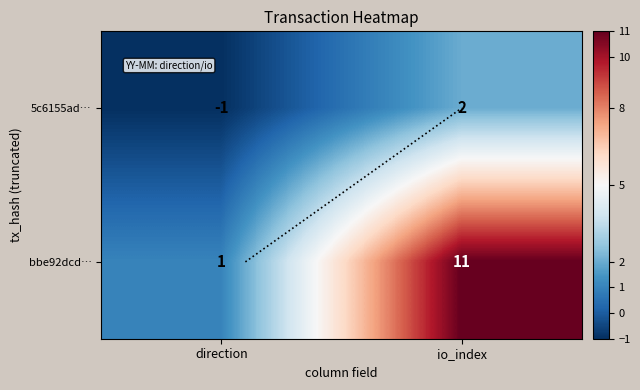

At direction, list the series in order from largest to smallest.

bbe92dcd…, 5c6155ad…